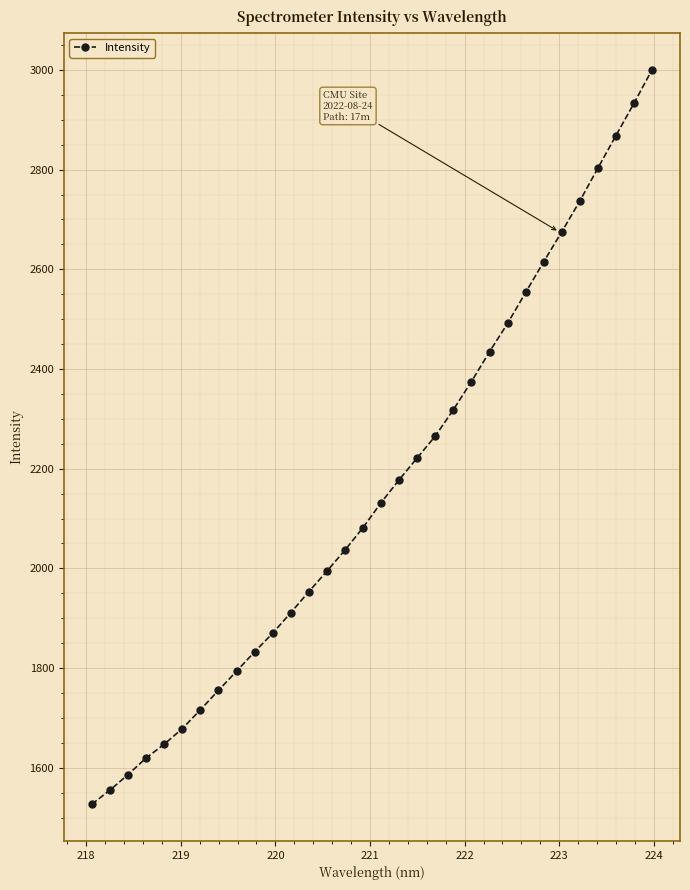

What is the value of the 23rd point from the left?

2434.7